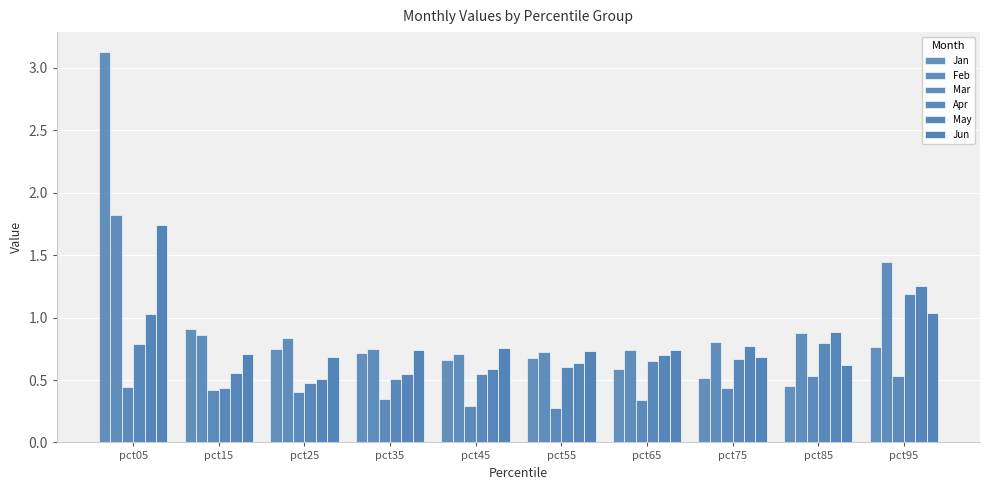

How many bars are there in each group?

6